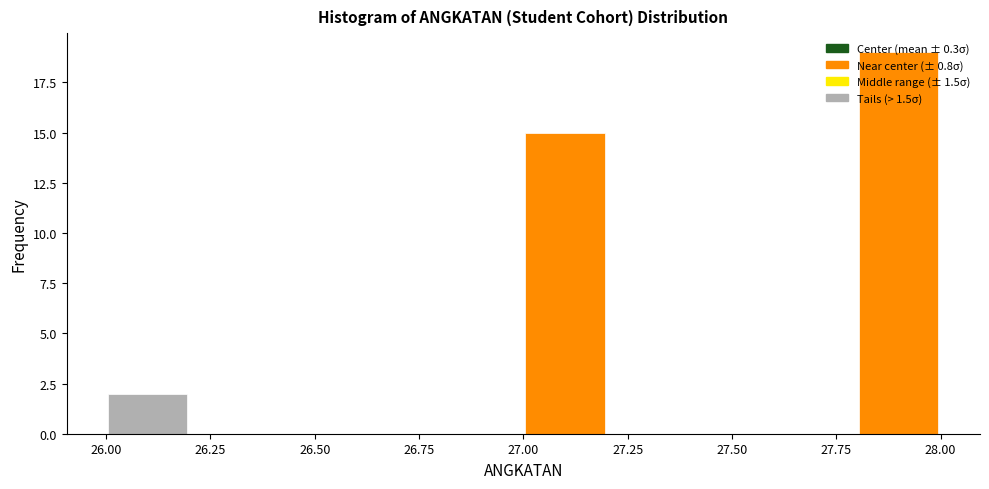

What is the height of the bar covering 26.0 to 26.2 on the x-axis? The values are not printed on the chart, so give them approximately, as read against the axis.

2